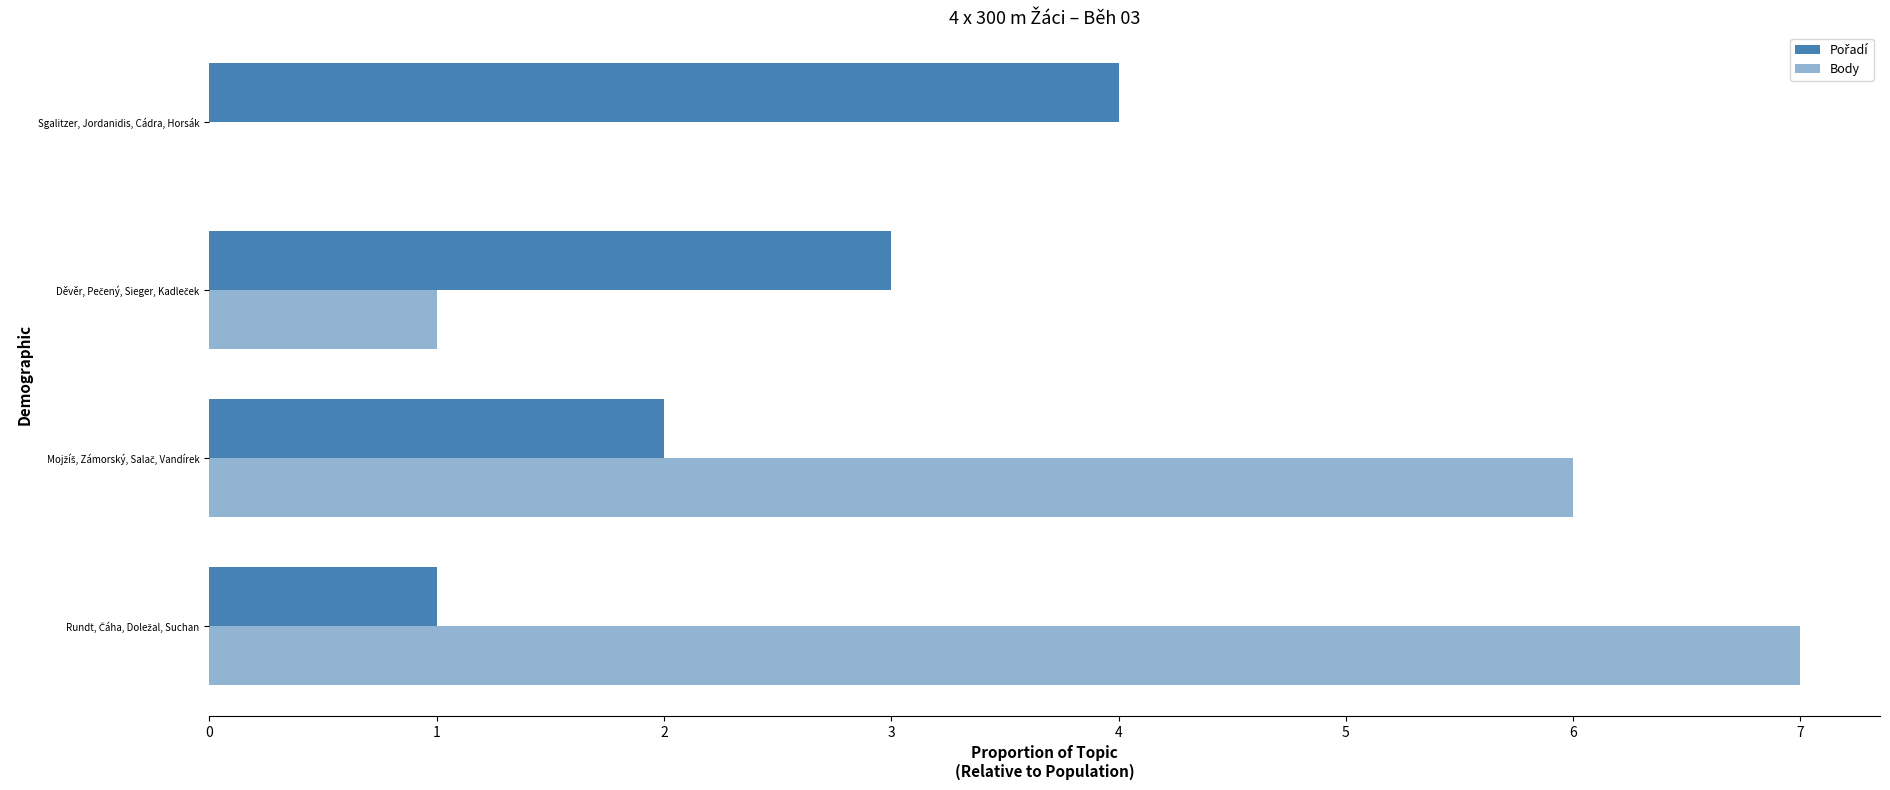

How many values in Body are above zero?

3